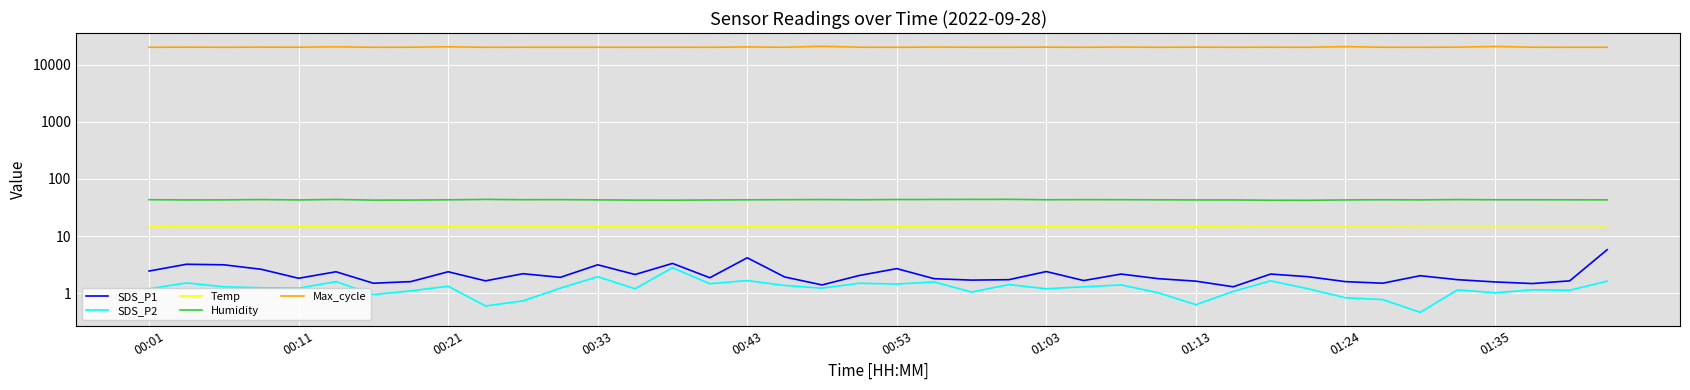

Which has a higher value, 00:33 or 01:13?

00:33